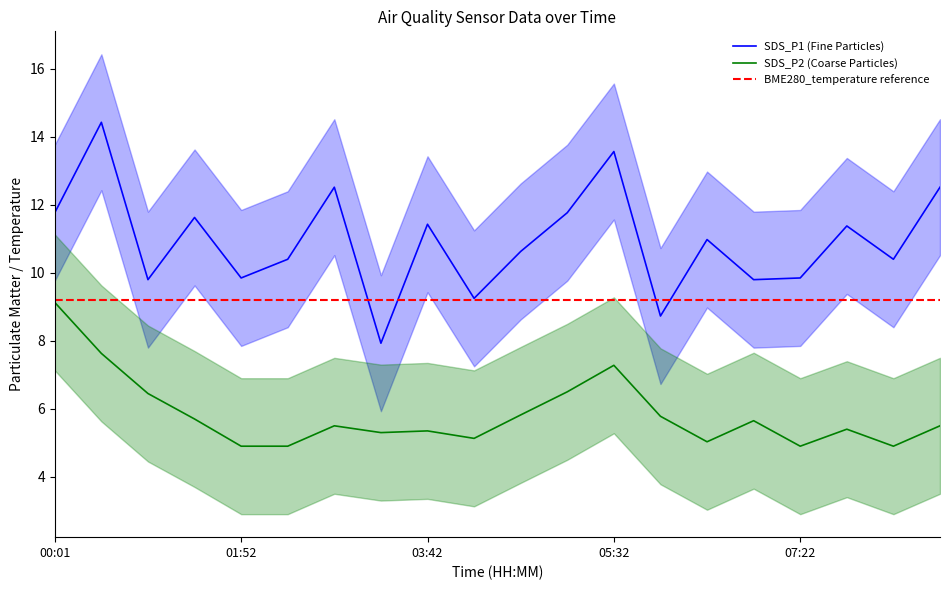

At which category is the sum across all series the highest?

00:28